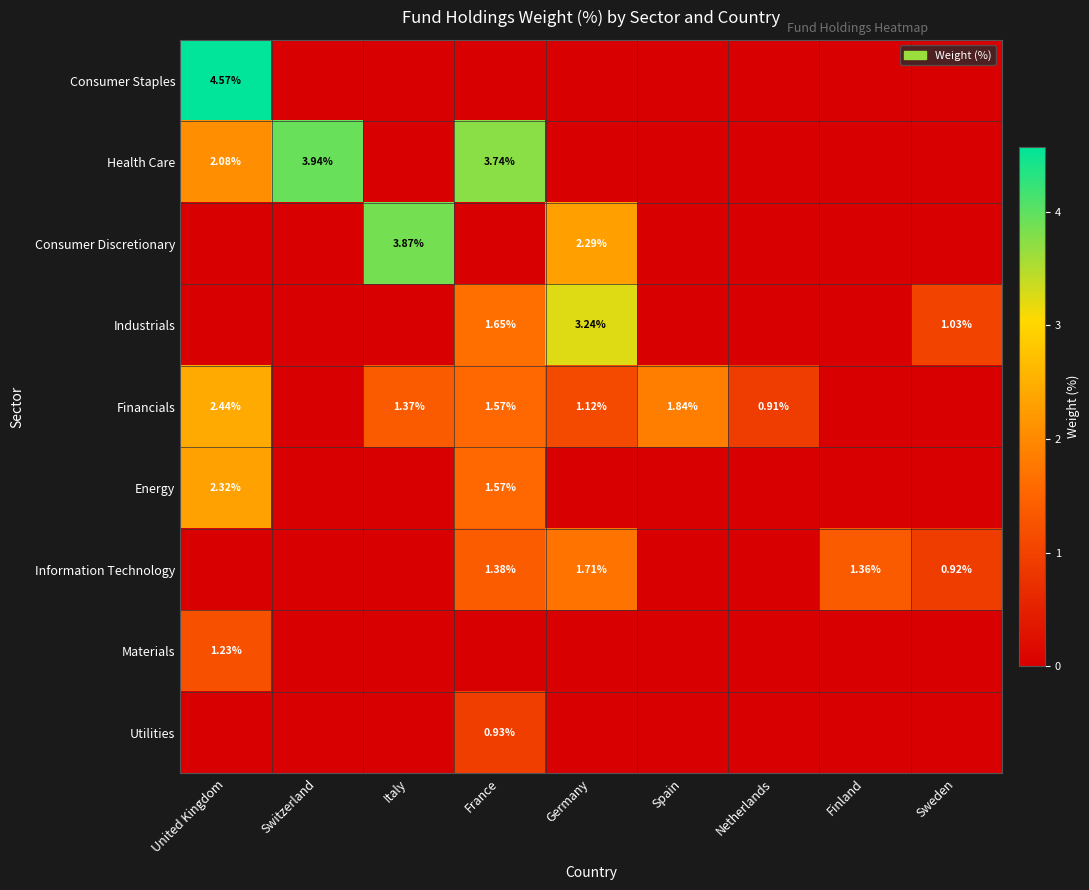

Is it true that Consumer Staples equals -2.4 at Germany?

False